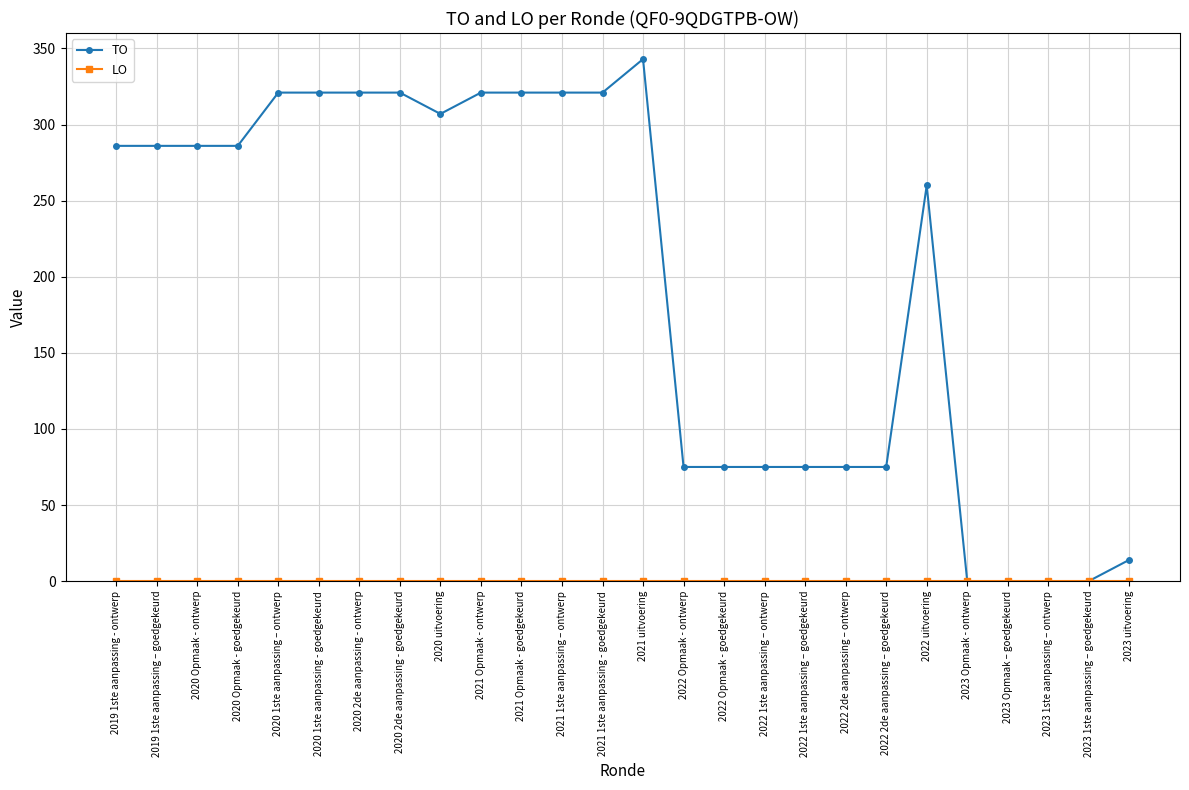

True or false: TO has a value of 374 at 2020 Opmaak - goedgekeurd.

False